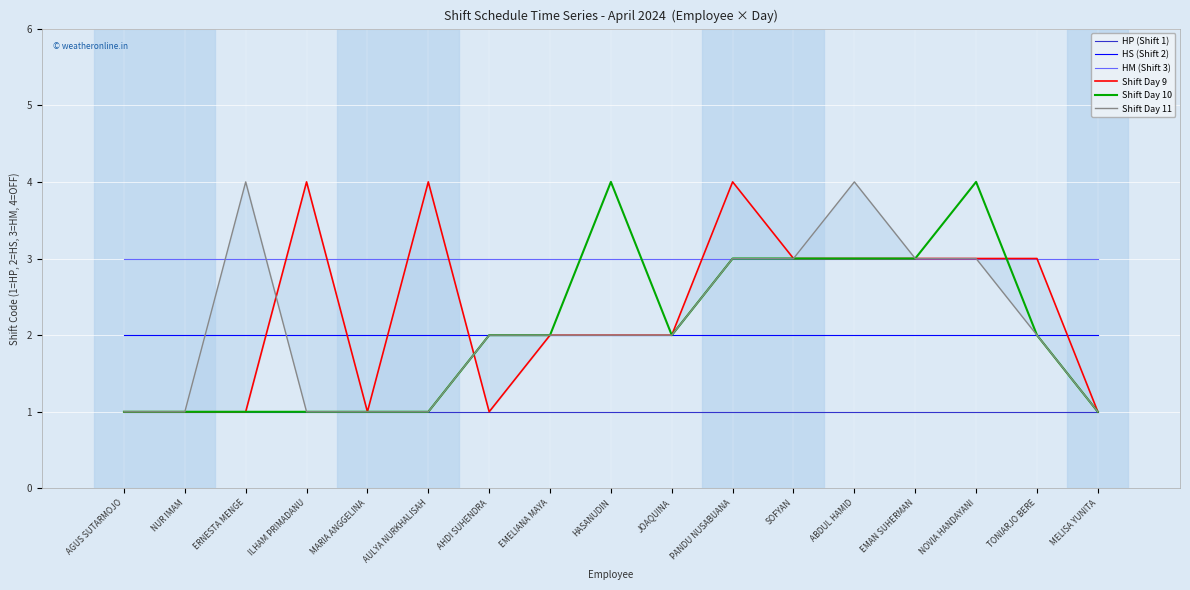

Which series has the widest spread of values?

Shift Day 9